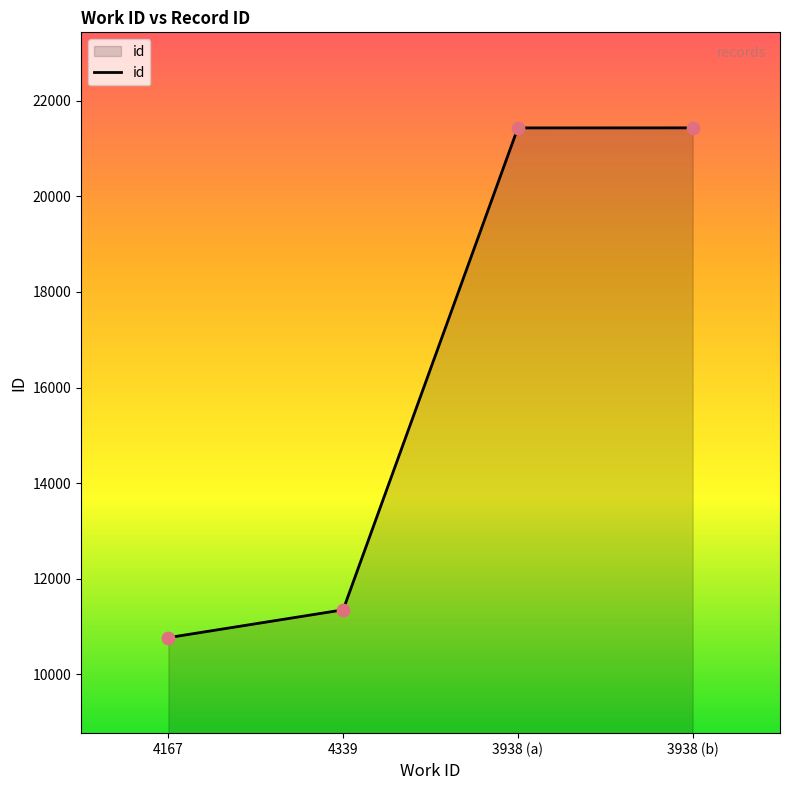

What is the change in value from 4167 to 3938 (b)?

+10672